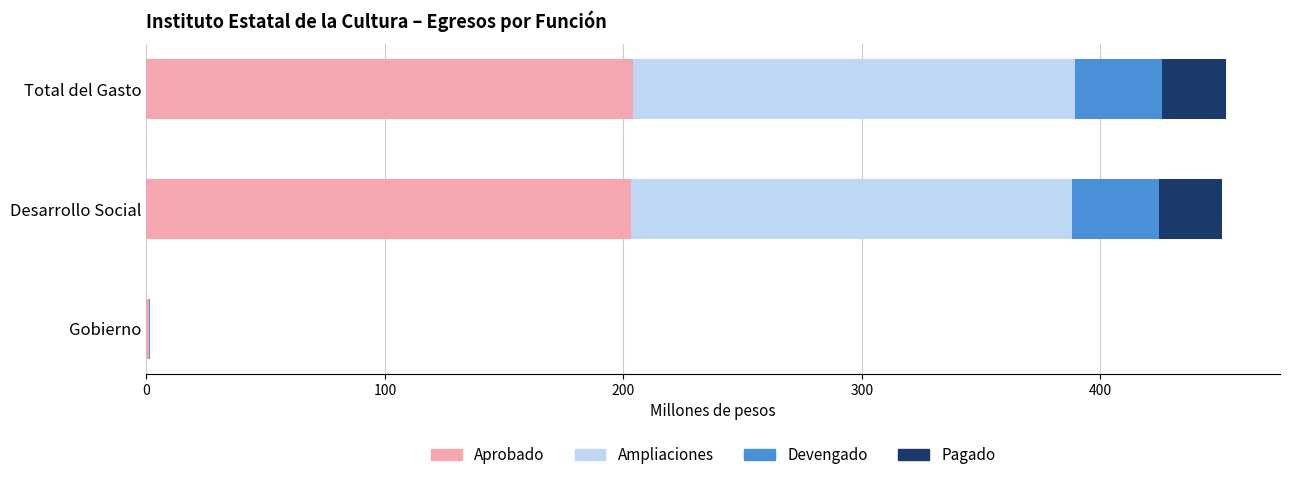

True or false: Aprobado has a value of 203.0 at Desarrollo Social.

True